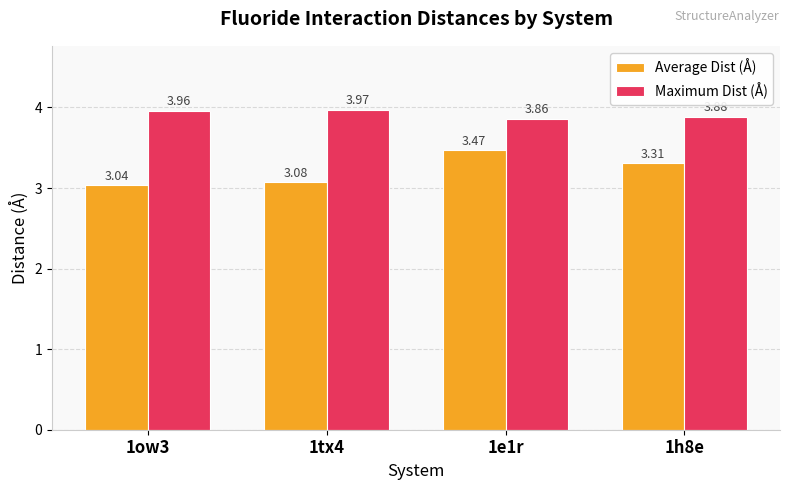

How many bars are there in total?

8